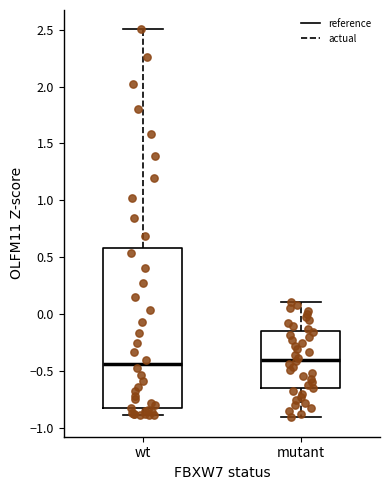

Reading left to right, read every box against the y-axis: the position of its median line, the range the box covers, and the ends of its whiskers. The values are not printed on the chart, so give them approximately, as read against the axis.

wt: median -0.45, box -0.85 to 0.60, whiskers -0.90 to 2.50
mutant: median -0.40, box -0.65 to -0.15, whiskers -0.90 to 0.10